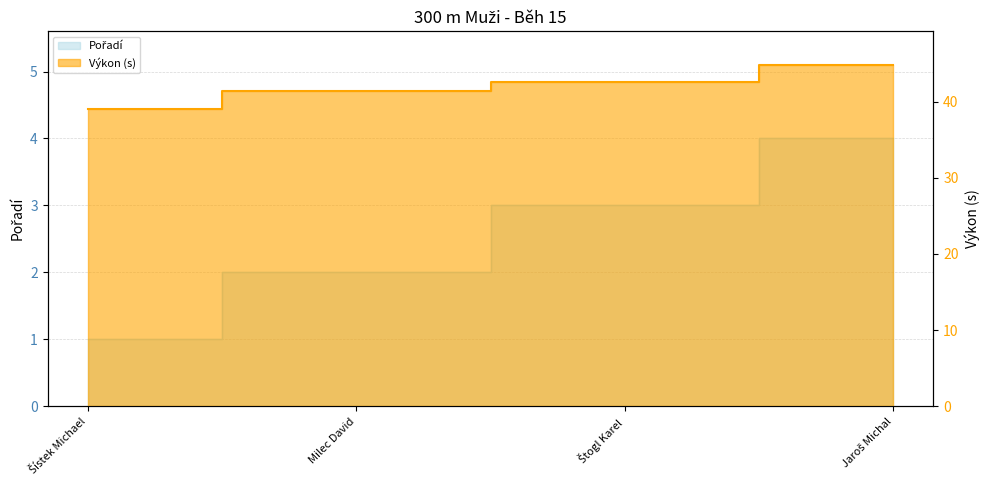

What is the greatest value displayed?

44.8